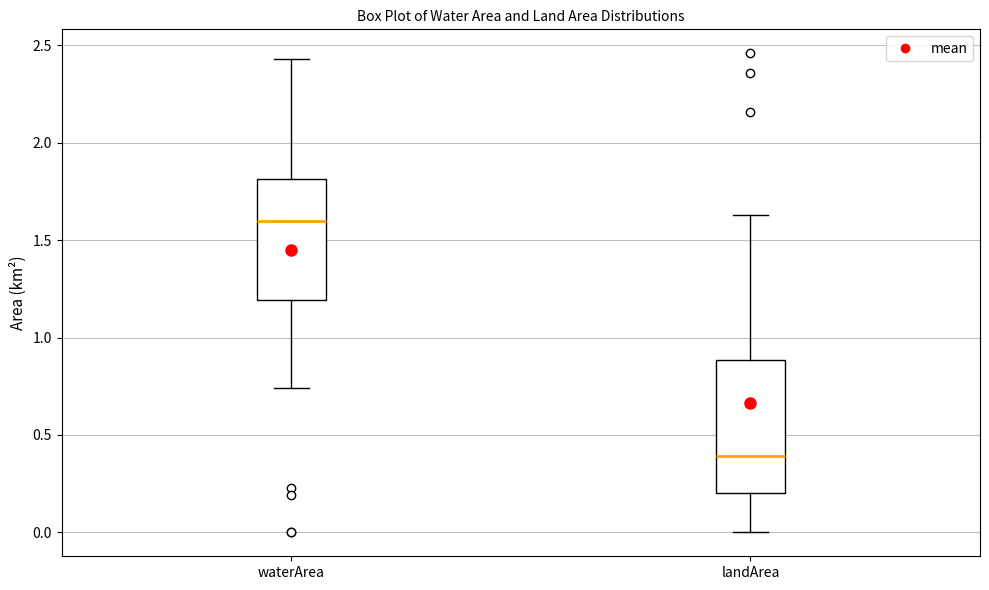

Where does the lower whisker of the box for waterArea end on the y-axis? The values are not printed on the chart, so give them approximately, as read against the axis.

0.75